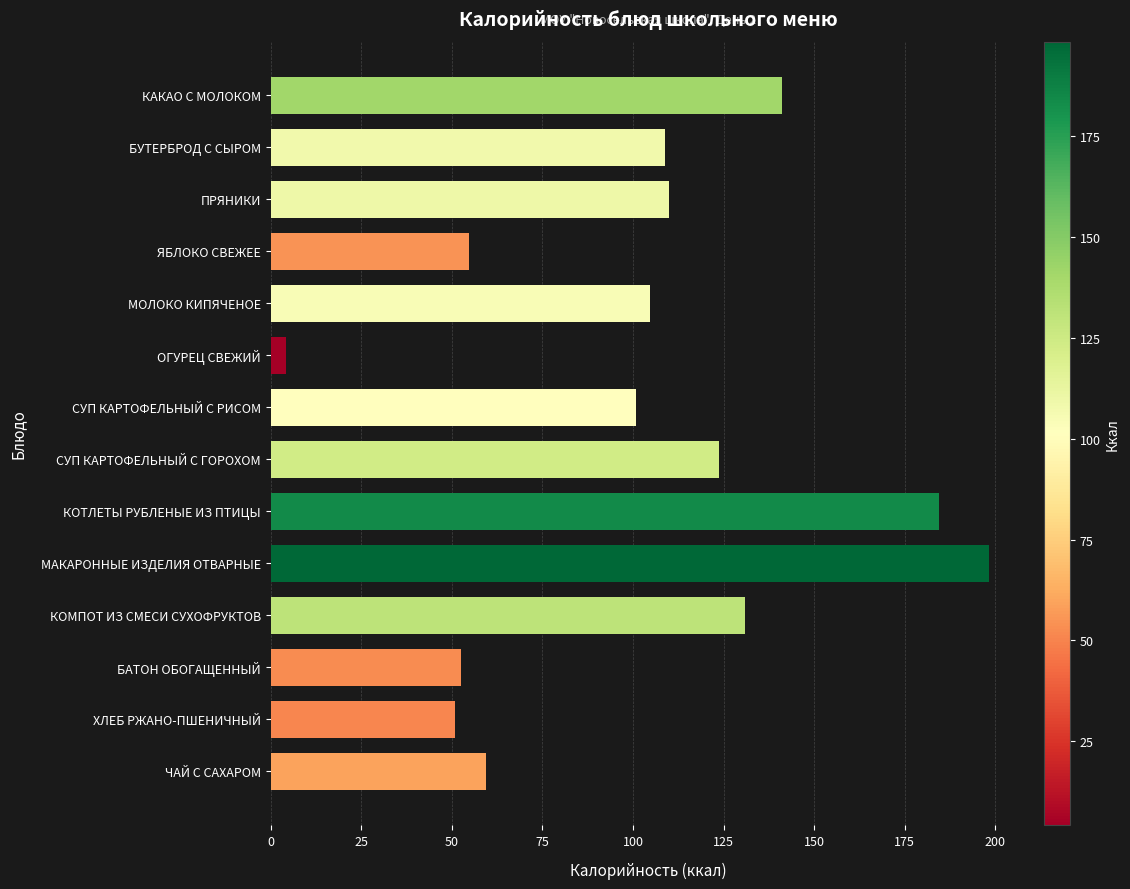

What is the label of the 11th bar from the top?

КОМПОТ ИЗ СМЕСИ СУХОФРУКТОВ